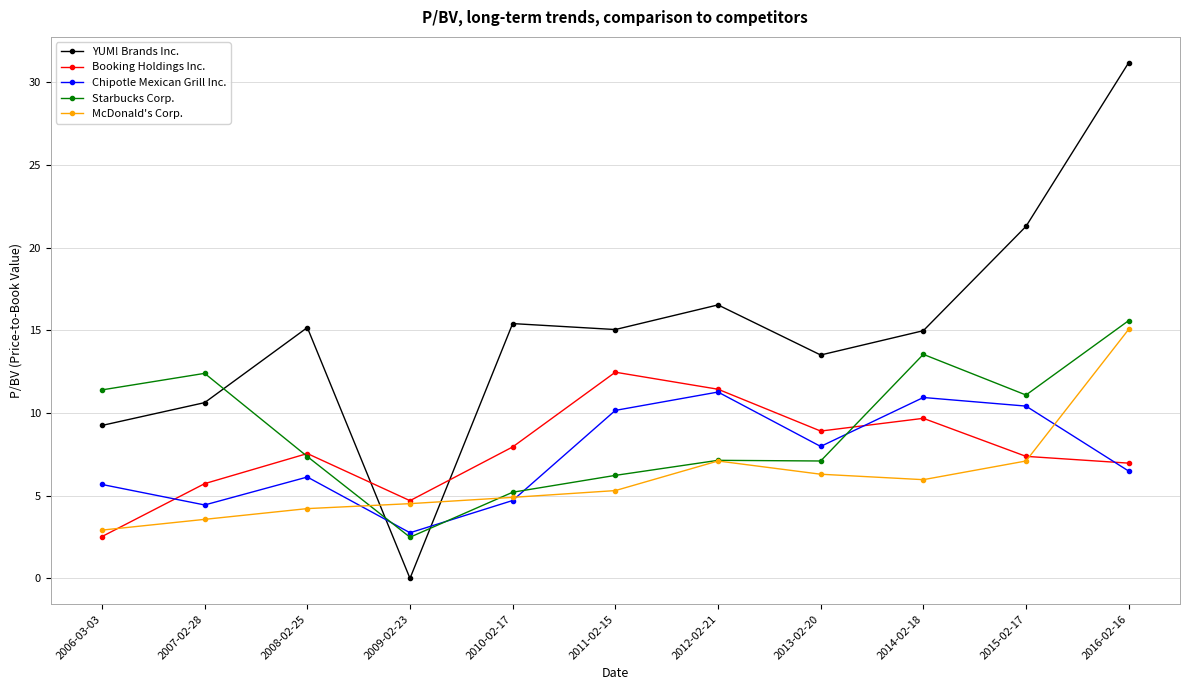

What value does the Booking Holdings Inc. series have at 2010-02-17?

8.0